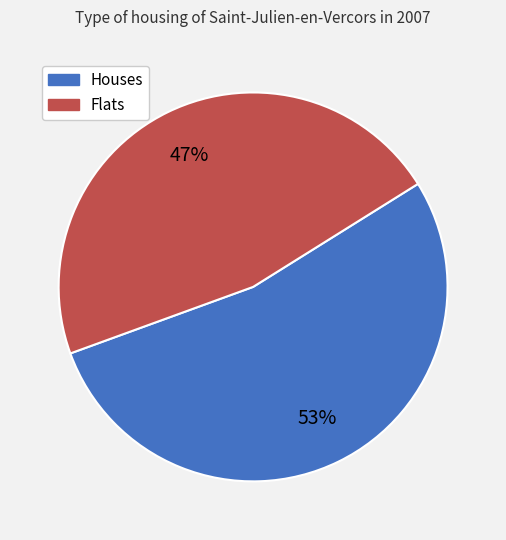

Count the number of slices in the pie.

2